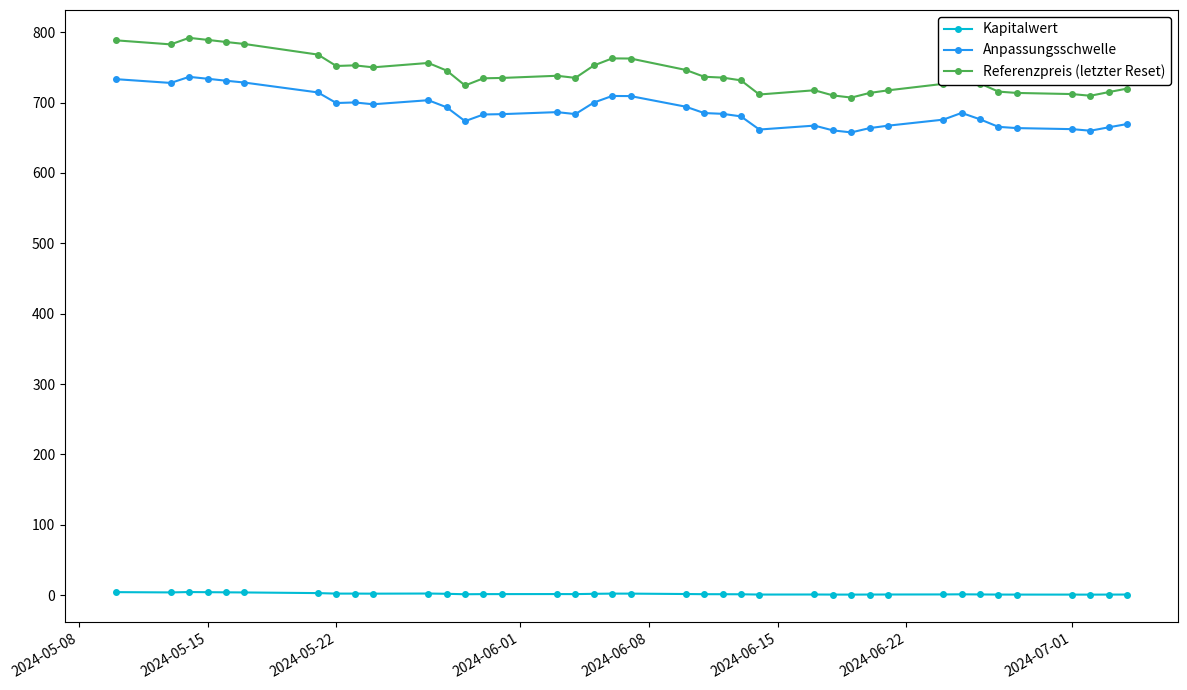

What is the highest value of the Anpassungsschwelle series?

736.5